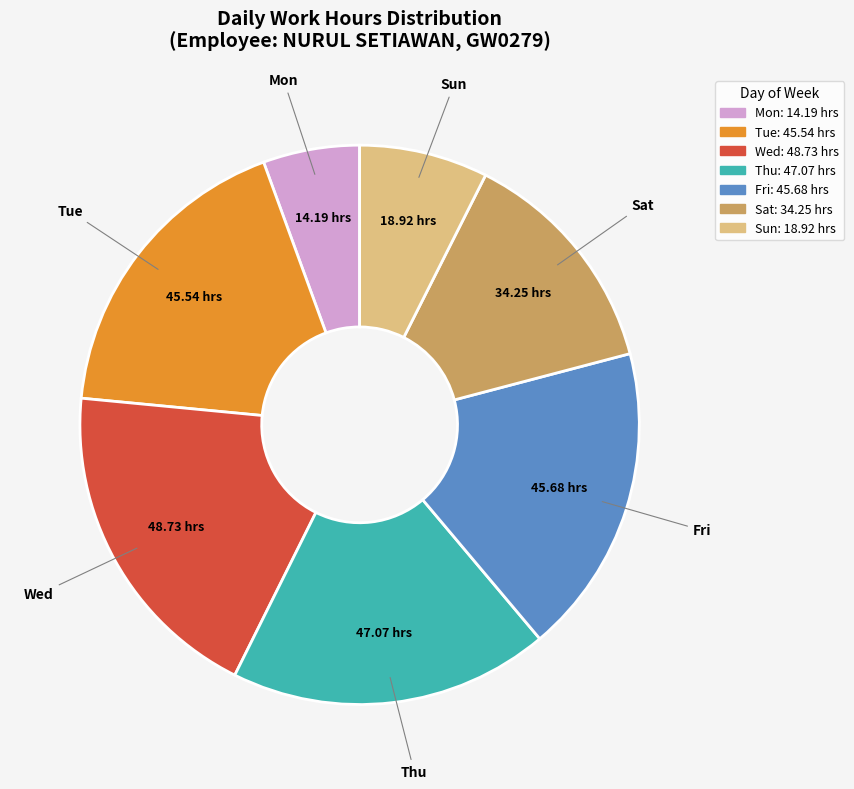

Is there a majority slice in this chart?

No